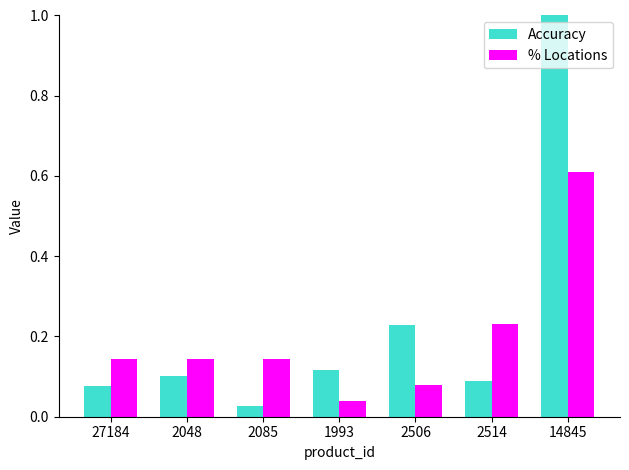

What are all the series names shown in the legend?

Accuracy, % Locations